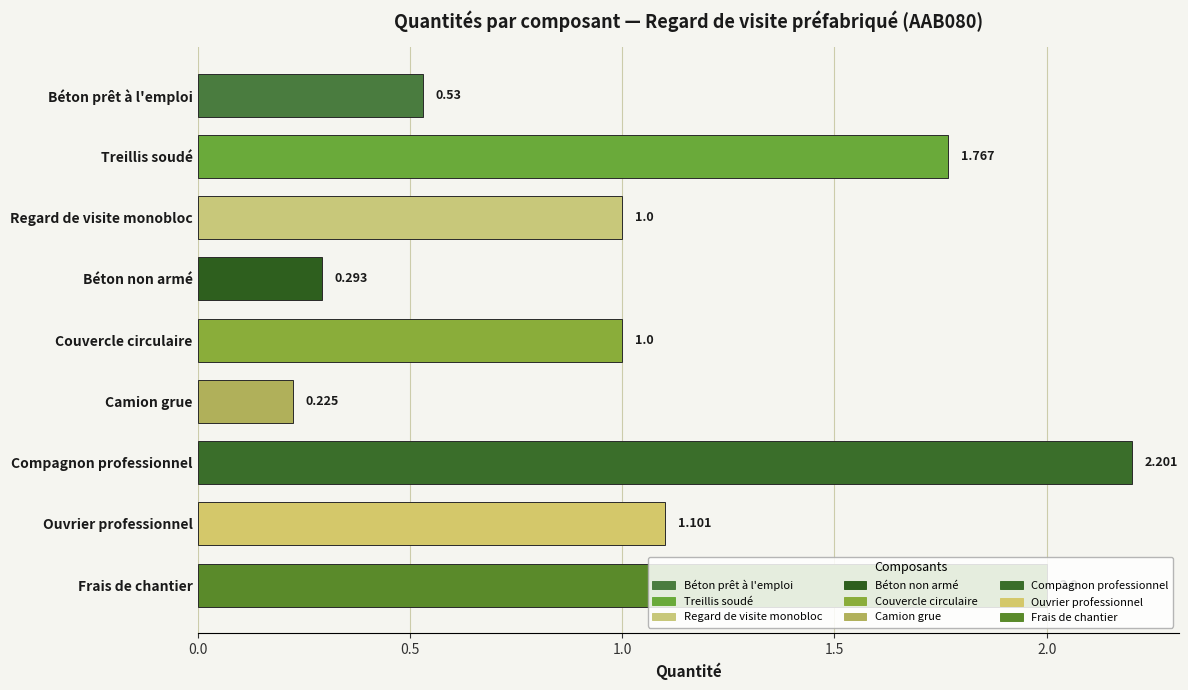

Between Couvercle circulaire and Treillis soudé, which is larger?

Treillis soudé